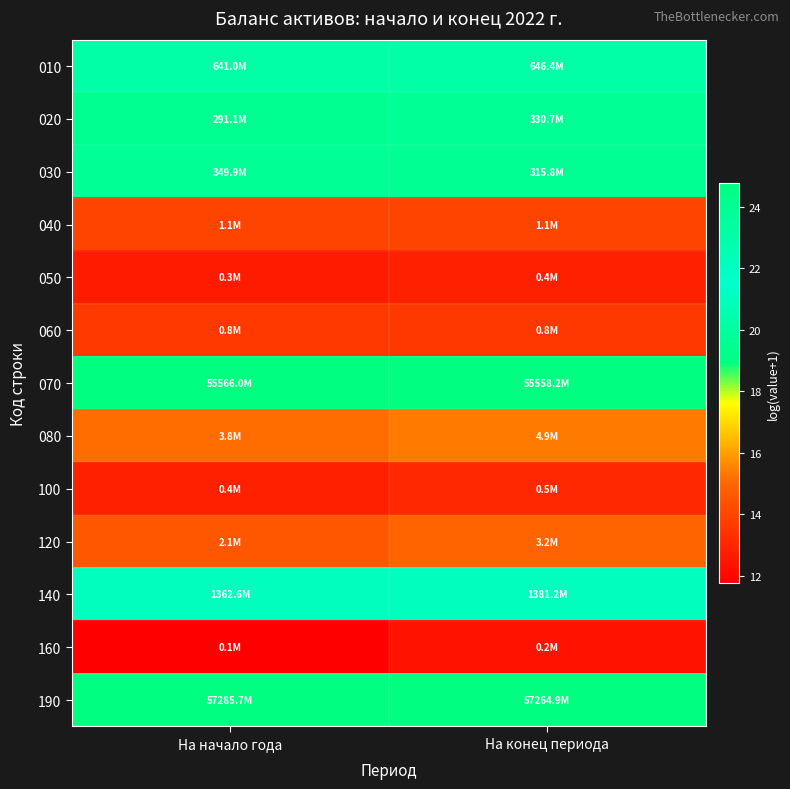

Reading left to right, extract all data points from this chart.

010: На начало года=20.3	На конец периода=20.3
020: На начало года=19.5	На конец периода=19.6
030: На начало года=19.7	На конец периода=19.6
040: На начало года=13.9	На конец периода=13.9
050: На начало года=12.7	На конец периода=12.8
060: На начало года=13.6	На конец периода=13.6
070: На начало года=24.7	На конец периода=24.7
080: На начало года=15.2	На конец периода=15.4
100: На начало года=12.8	На конец периода=13.0
120: На начало года=14.6	На конец периода=15.0
140: На начало года=21.0	На конец периода=21.0
160: На начало года=11.8	На конец периода=12.4
190: На начало года=24.8	На конец периода=24.8